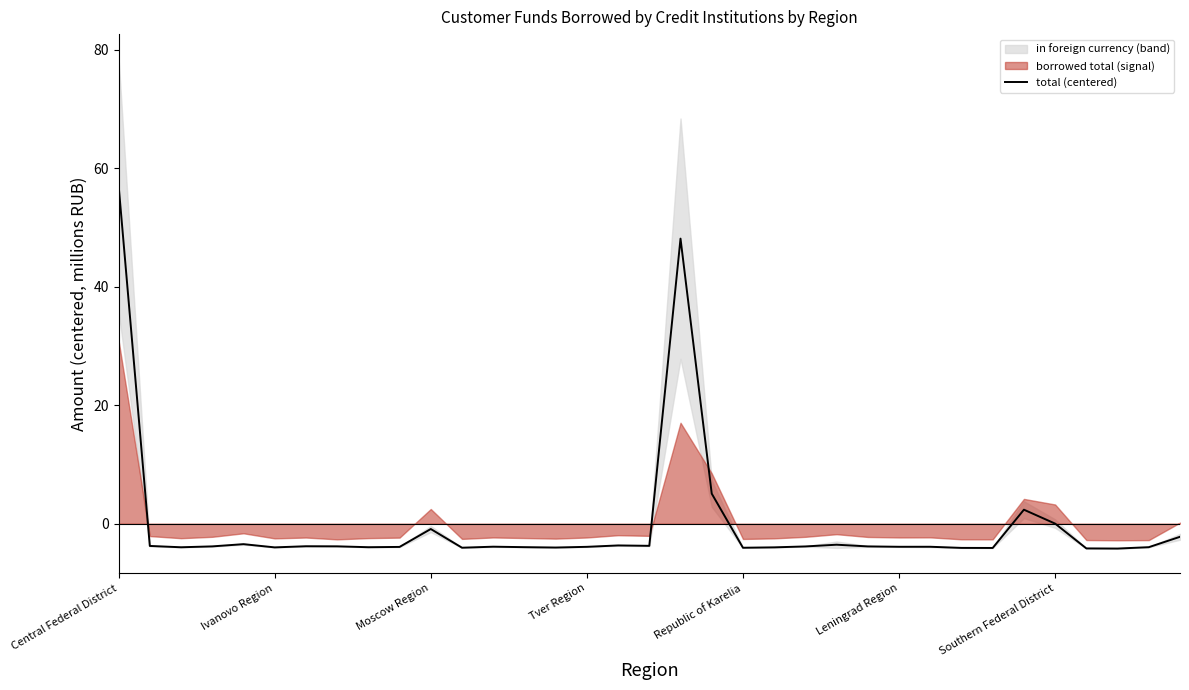

The chart shows a value of -3.8 at 24. True or false?

True